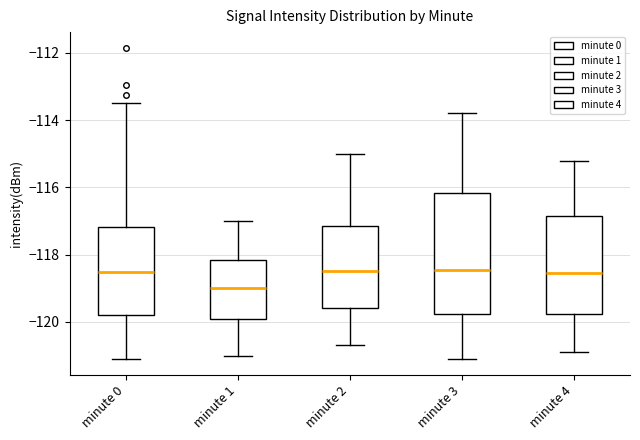

Which box has the lowest median line?

minute 1